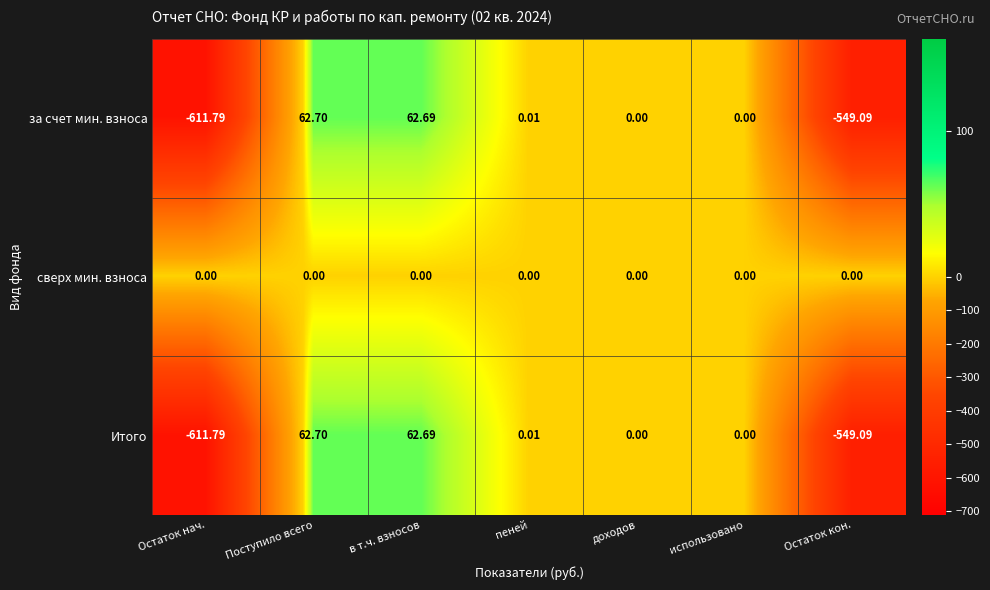

At which category is the sum across all series the highest?

Поступило всего